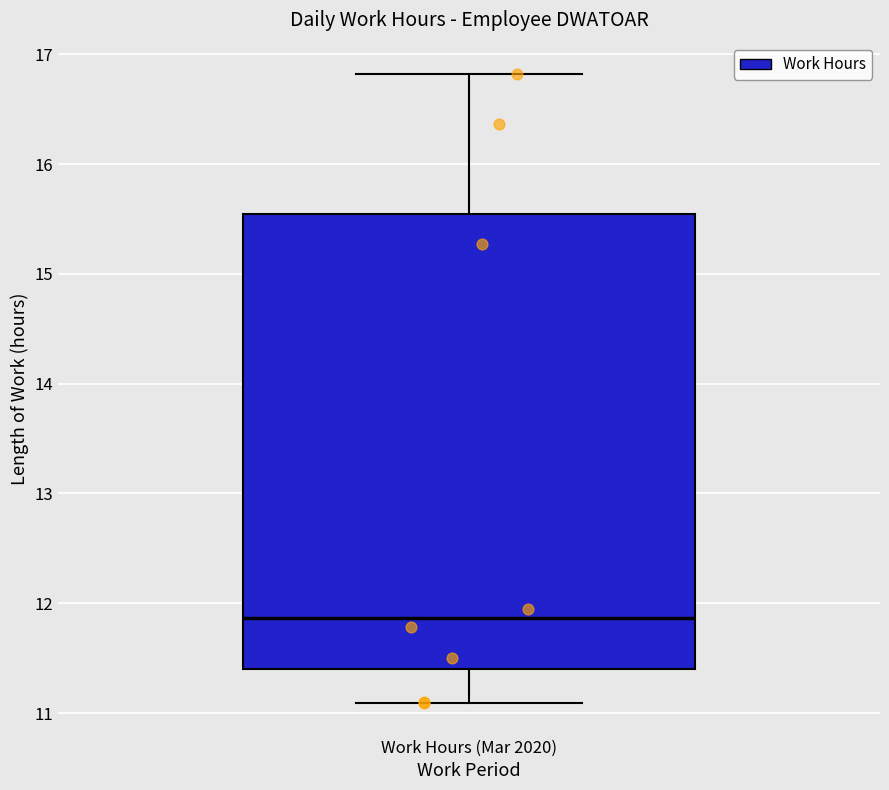

Where is the upper edge of the box for Work Hours (Mar 2020) on the y-axis? The values are not printed on the chart, so give them approximately, as read against the axis.

15.5